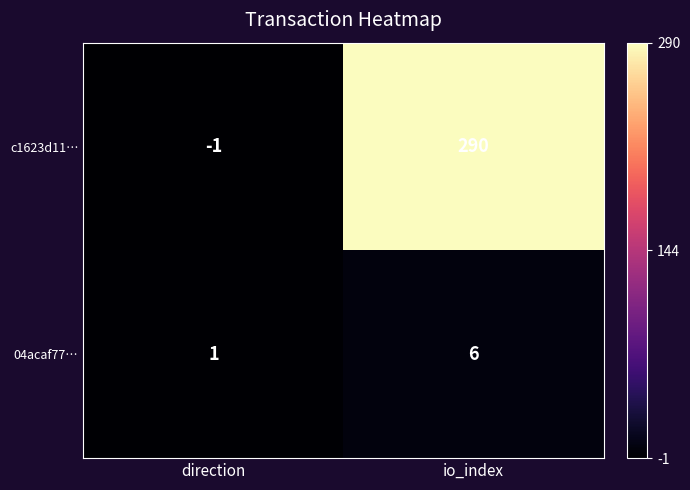

Which series has the largest total across all categories?

c1623d11…